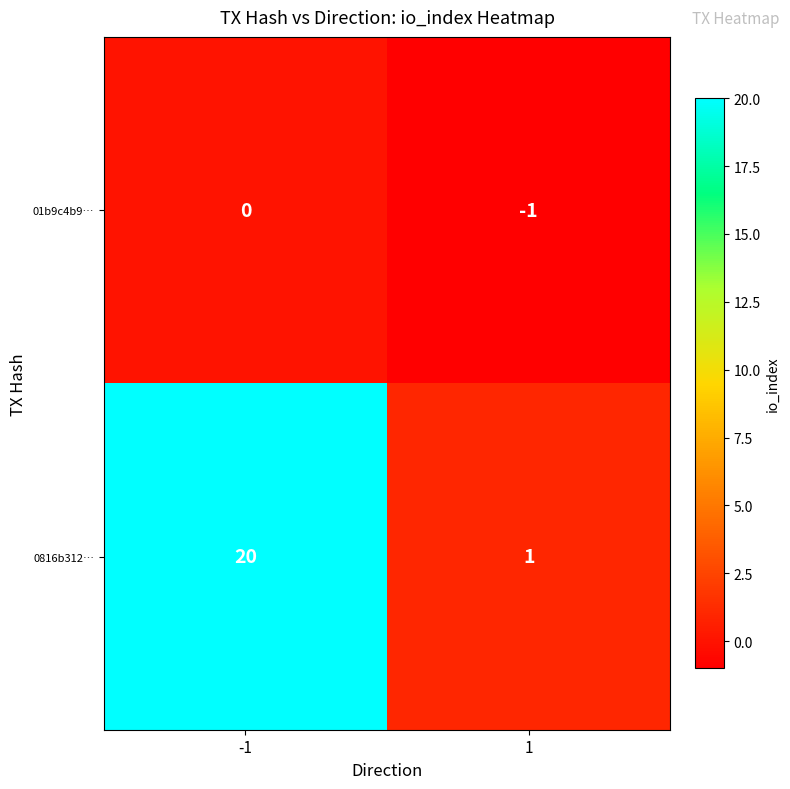

What is the total value across all series at -1?

20